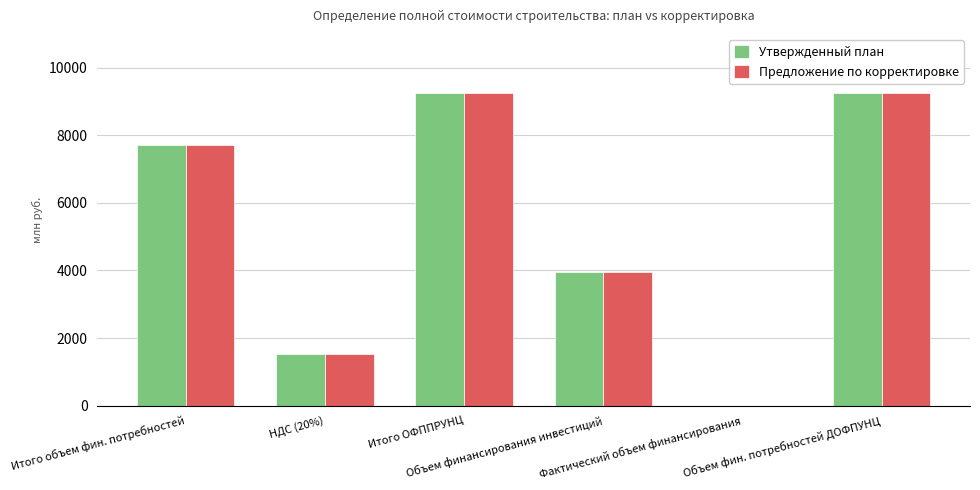

What is the maximum value shown in the chart?

9239.1